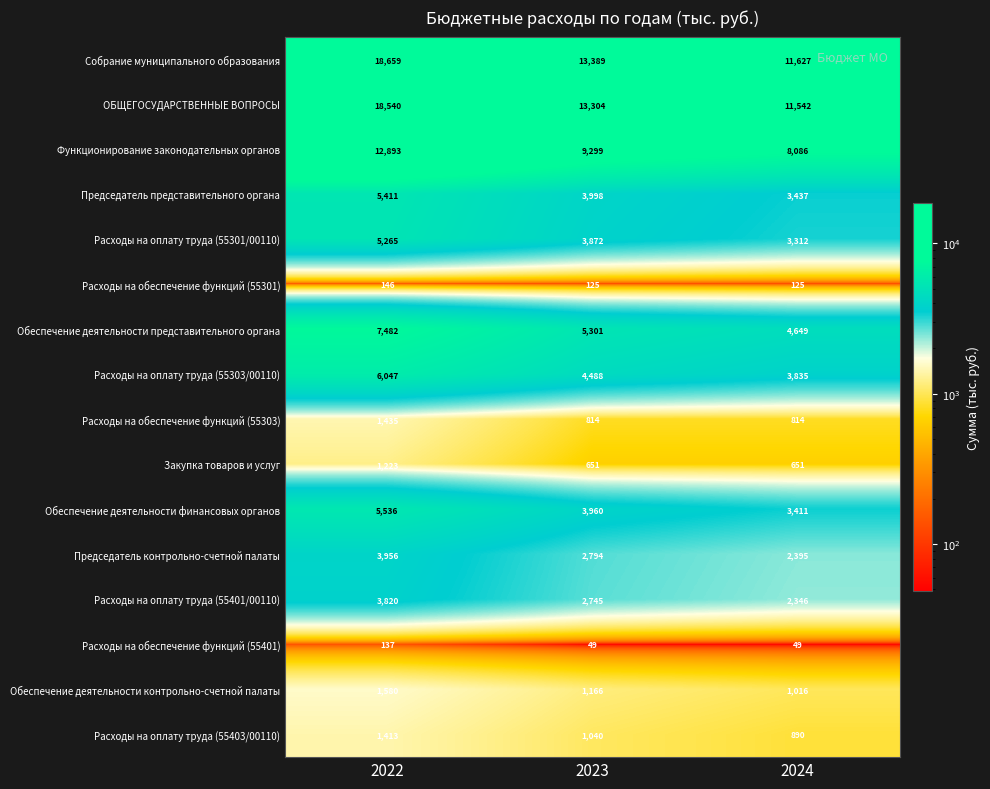

What is the difference between the maximum and minimum values in the Расходы на обеспечение функций (55303) series?

621